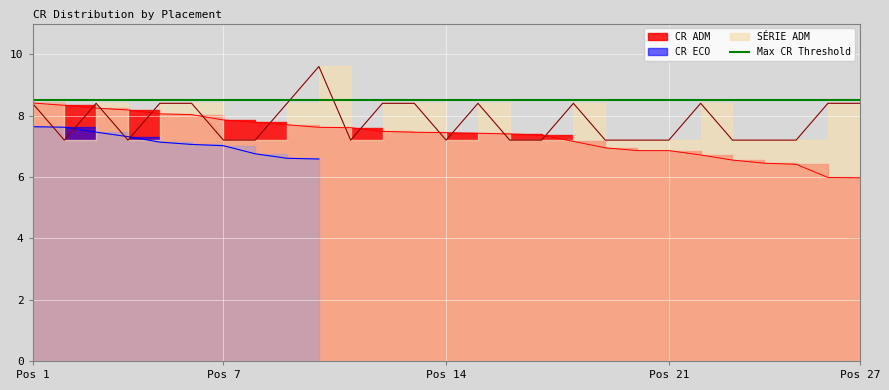

Rank the categories by SERIE_ADM value from lowest to highest.

2, 4, 7, 8, 11, 14, 16, 17, 19, 20, 21, 23, 24, 25, 1, 3, 5, 6, 9, 12, 13, 15, 18, 22, 26, 27, 10